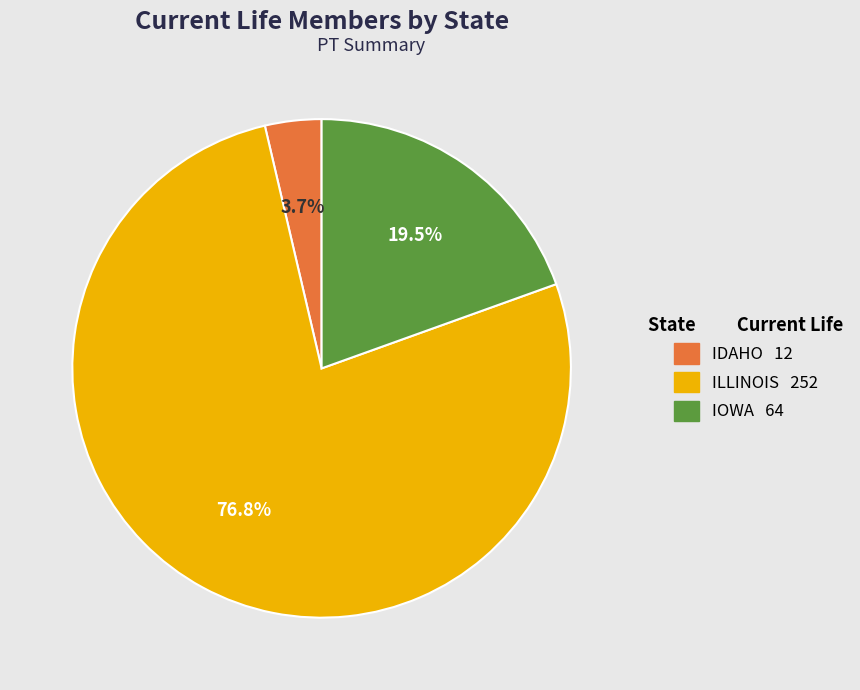

What is the smallest slice in the pie chart?

IDAHO